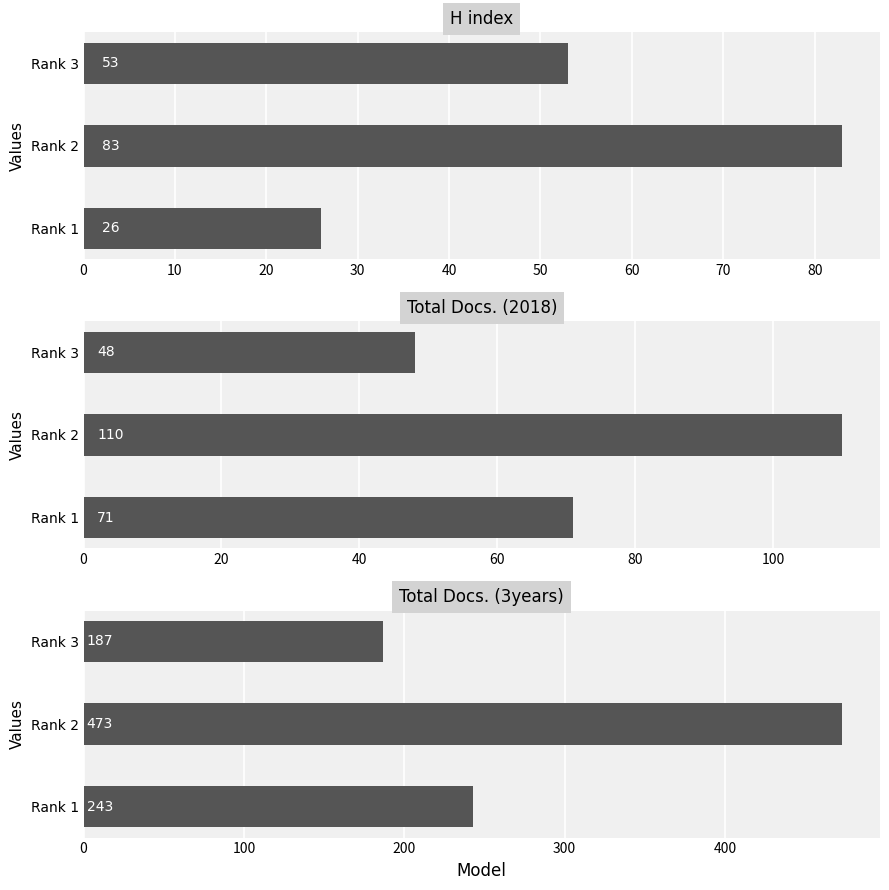

Reading left to right, list all the values displayed in this chart.

H index: 53	83	26
Total Docs. (2018): 48	110	71
Total Docs. (3years): 187	473	243